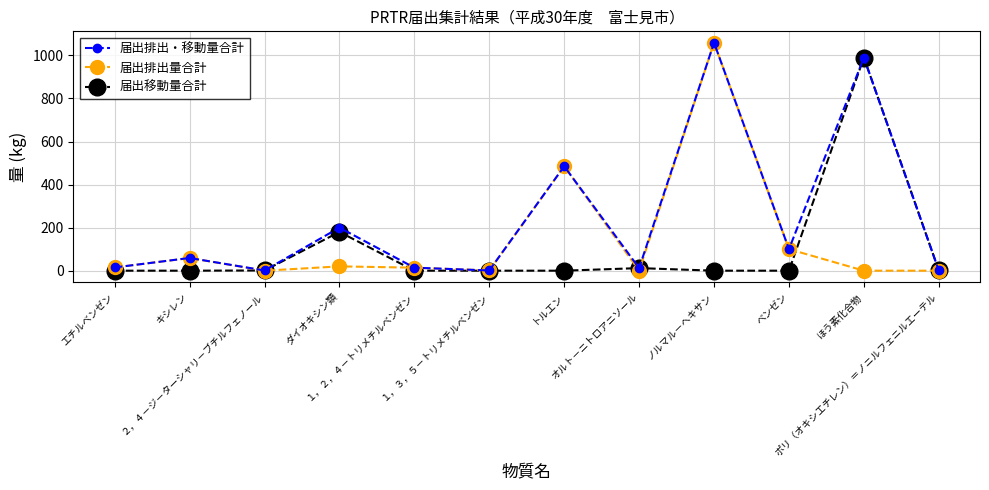

Which series has the largest total across all categories?

届出排出・移動量合計